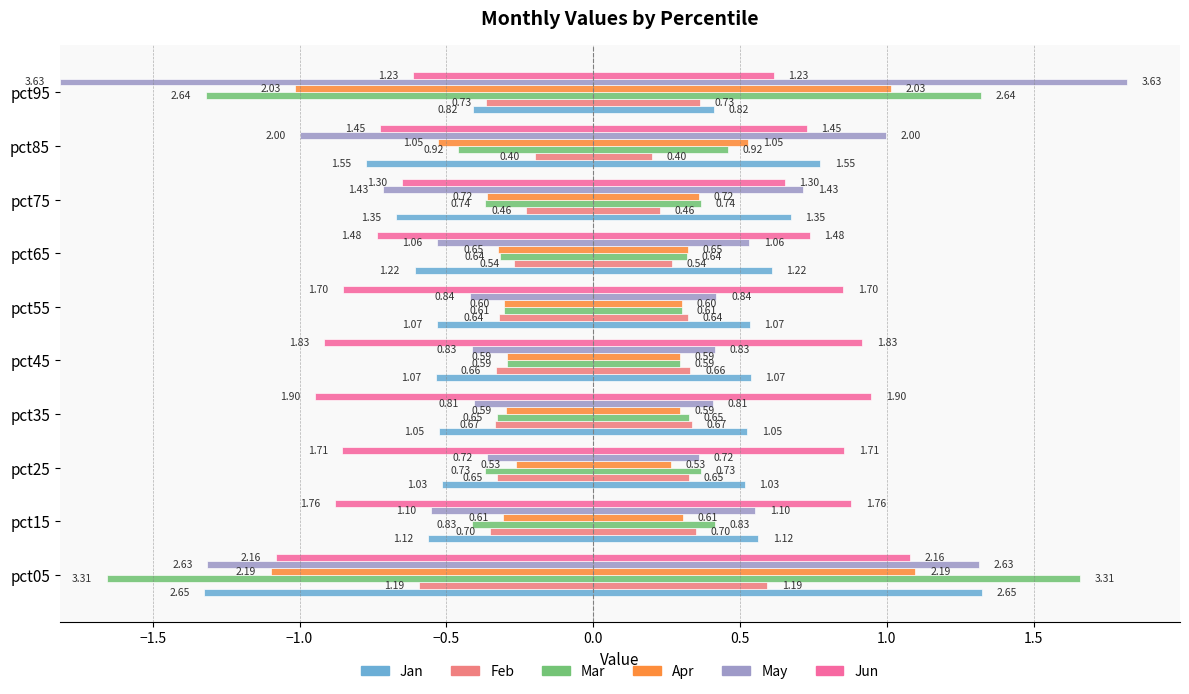

How many groups of bars are there?

10